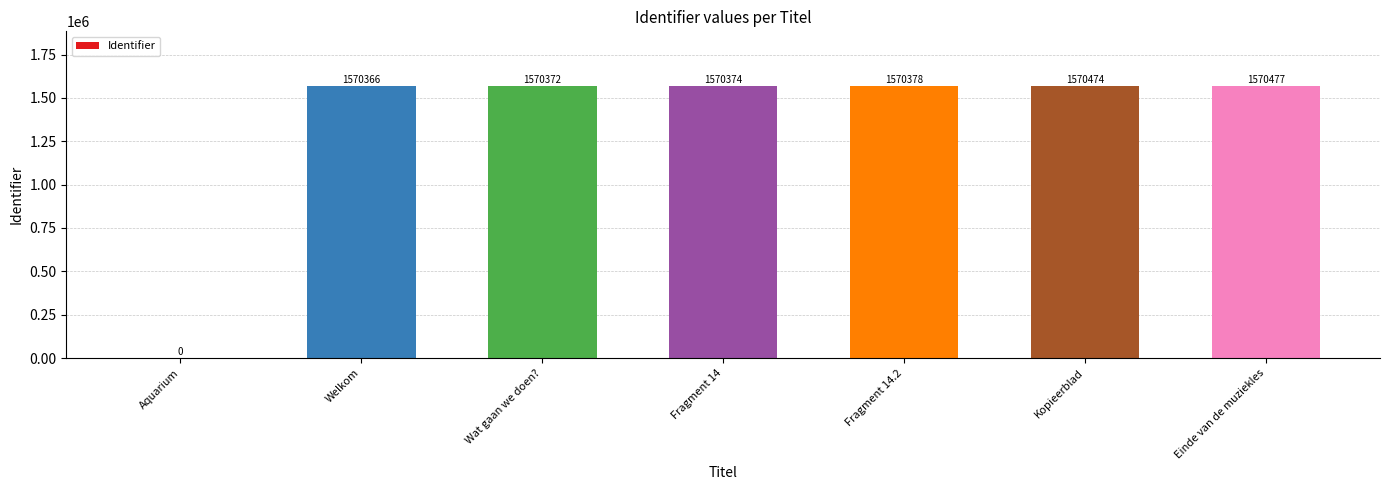

Which has a higher value, Aquarium or Fragment 14.2?

Fragment 14.2